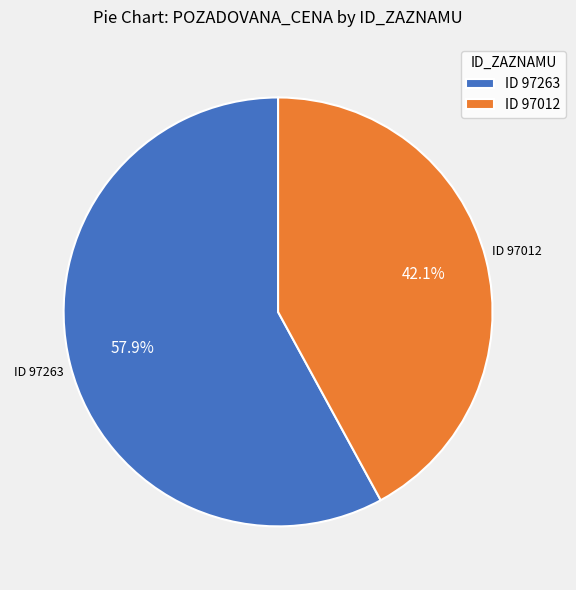

To the nearest percent, what is the average slice percentage?

50%